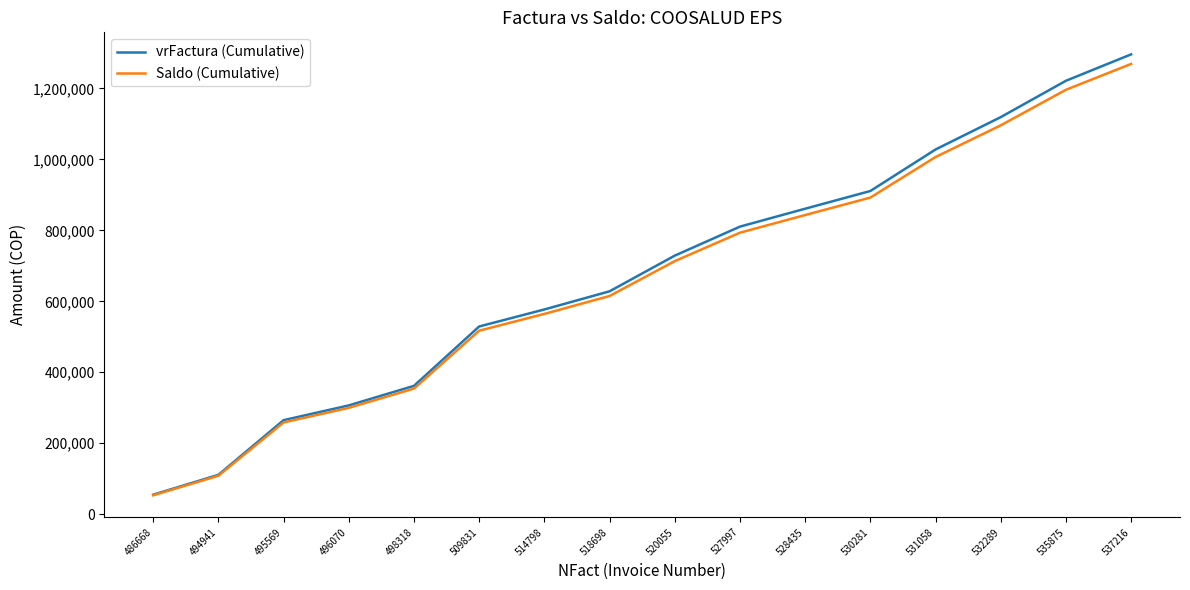

What is the sum of all Saldo (Cumulative) values?

10581392.5